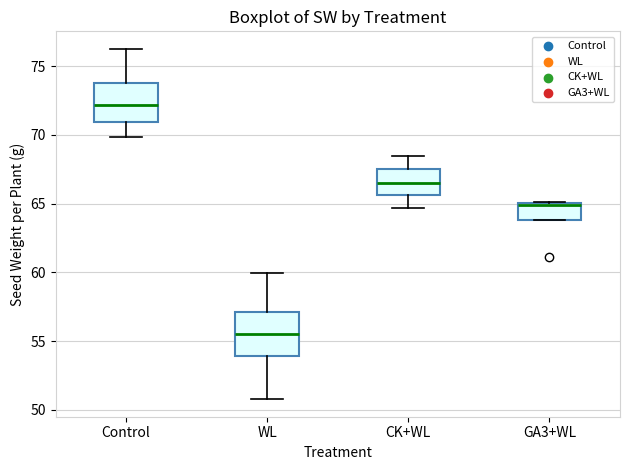

Reading left to right, read every box against the y-axis: the position of its median line, the range the box covers, and the ends of its whiskers. The values are not printed on the chart, so give them approximately, as read against the axis.

Control: median 72.0, box 71.0 to 74.0, whiskers 70.0 to 76.0
WL: median 55.5, box 54.0 to 57.0, whiskers 51.0 to 60.0
CK+WL: median 66.5, box 65.5 to 67.5, whiskers 64.5 to 68.5
GA3+WL: median 65.0 (just below the box's upper edge), box 64.0 to 65.0, whiskers 64.0 to 65.0